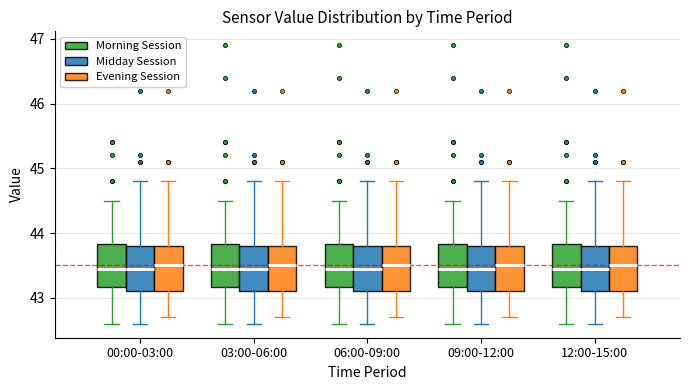

Where does the upper whisker of the box for 03:00-06:00 (Evening Session) end on the y-axis? The values are not printed on the chart, so give them approximately, as read against the axis.

44.8